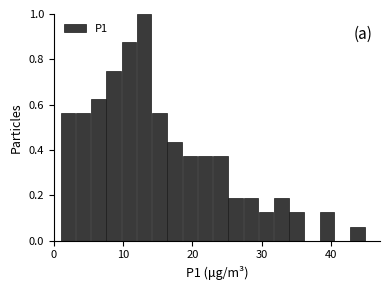

Read against the x-axis, roughly where is the centre of the tallest bar?

13